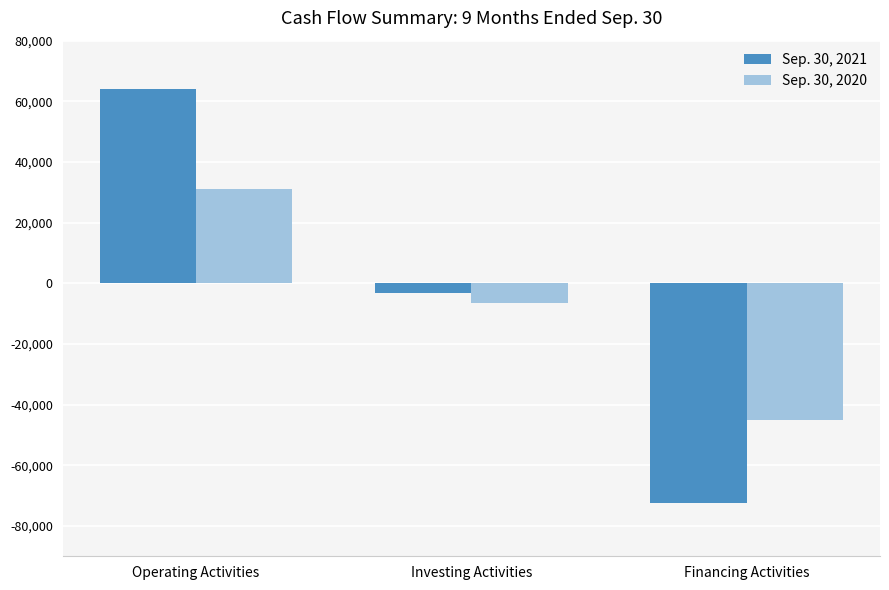

How many positive values does the Sep. 30, 2020 series have?

1